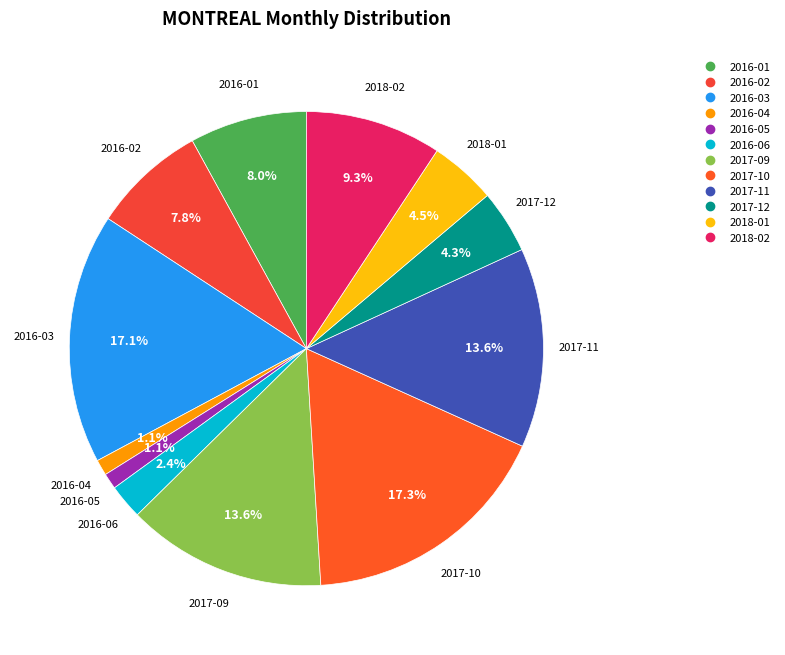

What is the ratio of the value at 2017-11 to the value at 2016-01?

1.7